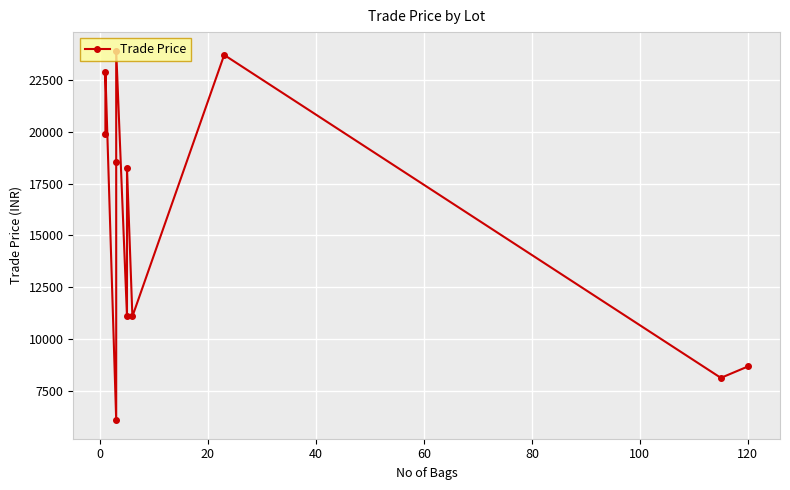

True or false: the data shows 31650 at 40.

False